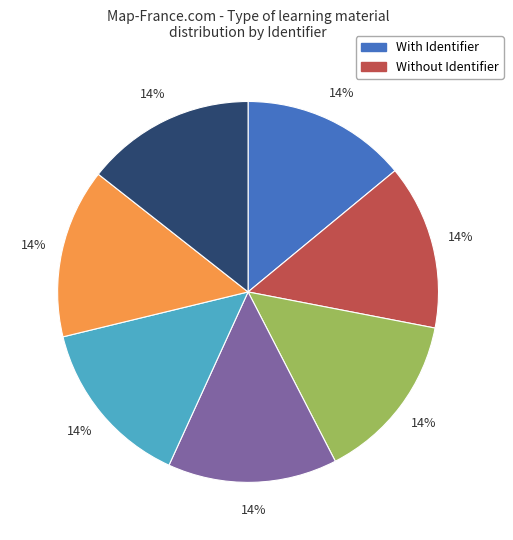

Count the number of slices in the pie.

7